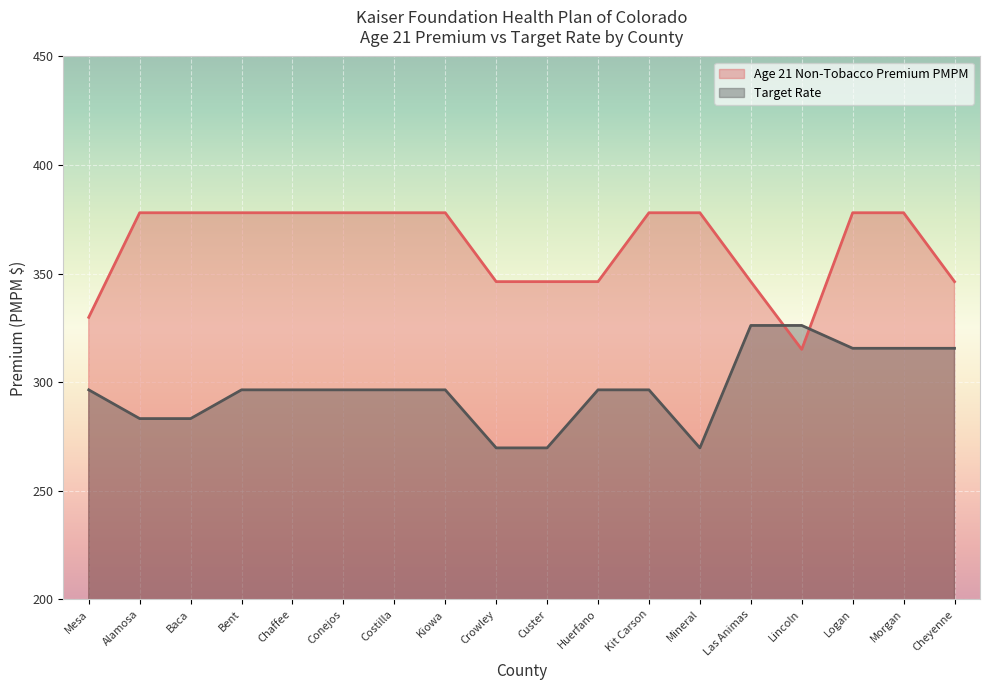

What is the difference between the Age 21 Non-Tobacco Premium PMPM values at Crowley and Costilla?

31.7